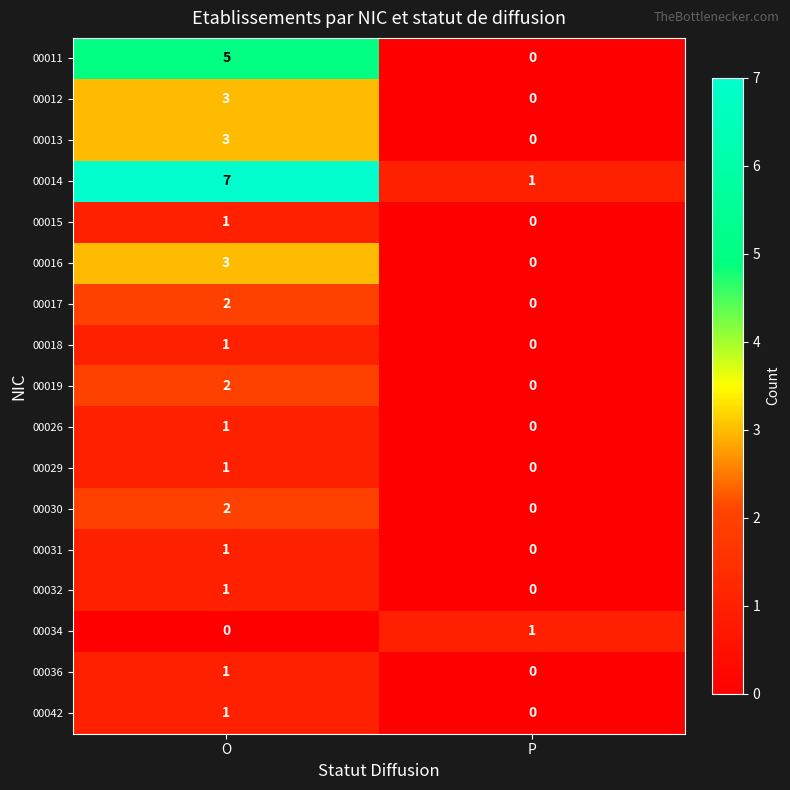

The value of 00029 at O is 2. True or false?

False